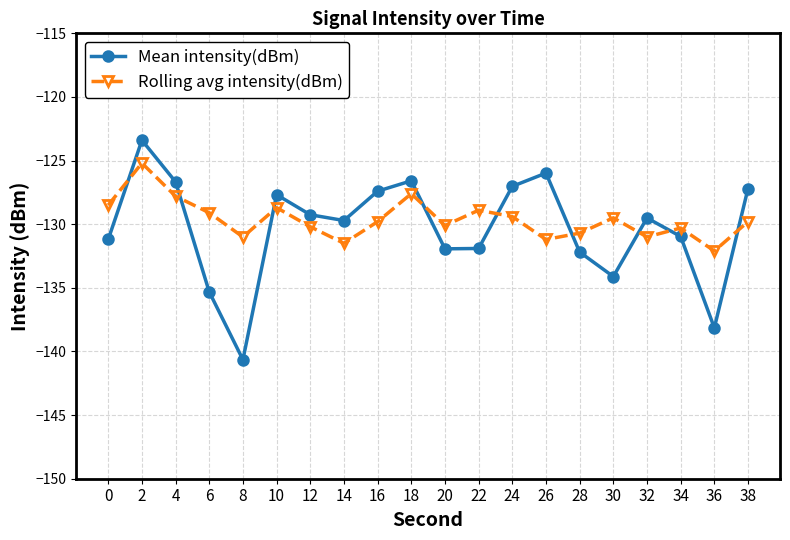

What is the total value across all series at 28?

-262.9